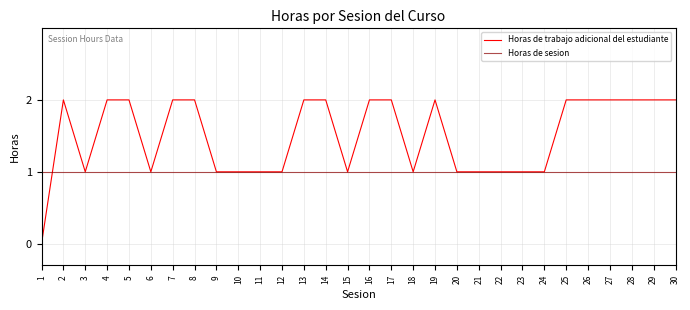

Rank the series by their average value, from highest to lowest.

Horas de trabajo adicional del estudiante, Horas de sesion